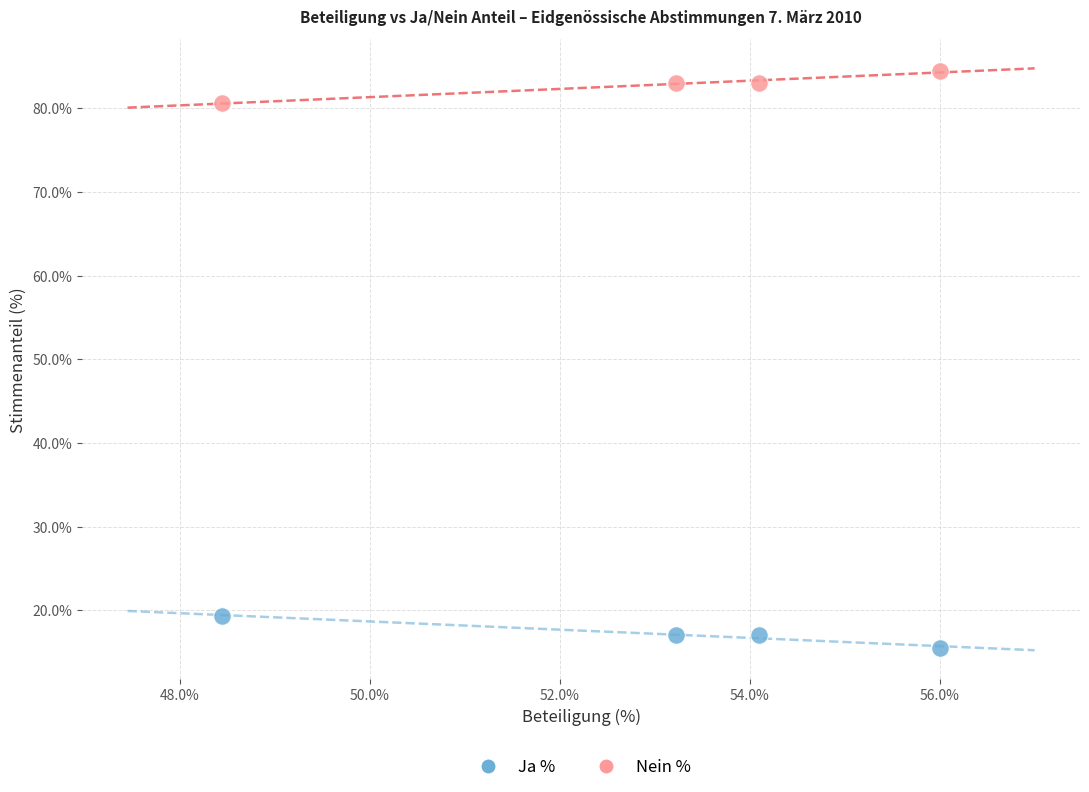

What is the X range (max minus min) for the scatter plot?

7.5